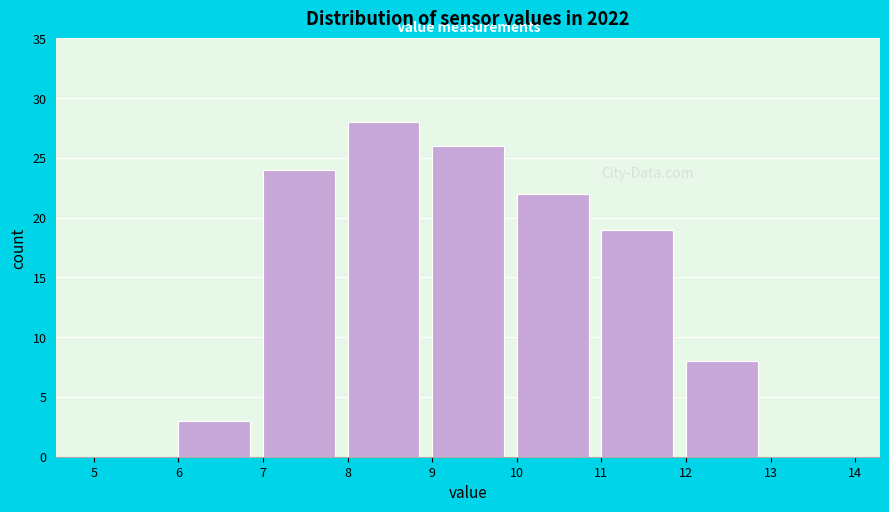

Reading left to right, transcribe this chart: for each bar, give the range it covers on the x-axis and its height. The values are not printed on the chart, so give them approximately, as read against the axis.

5 to 6: 0
6 to 7: 3
7 to 8: 24
8 to 9: 28
9 to 10: 26
10 to 11: 22
11 to 12: 19
12 to 13: 8
13 to 14: 0